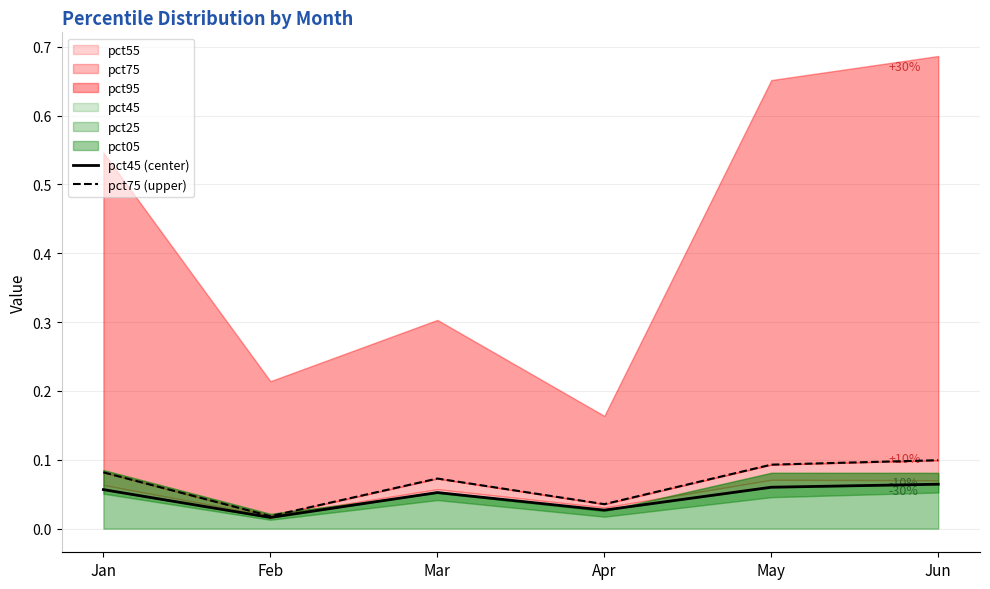

Rank the categories by pct75 (upper) value from highest to lowest.

Jun, May, Jan, Mar, Apr, Feb